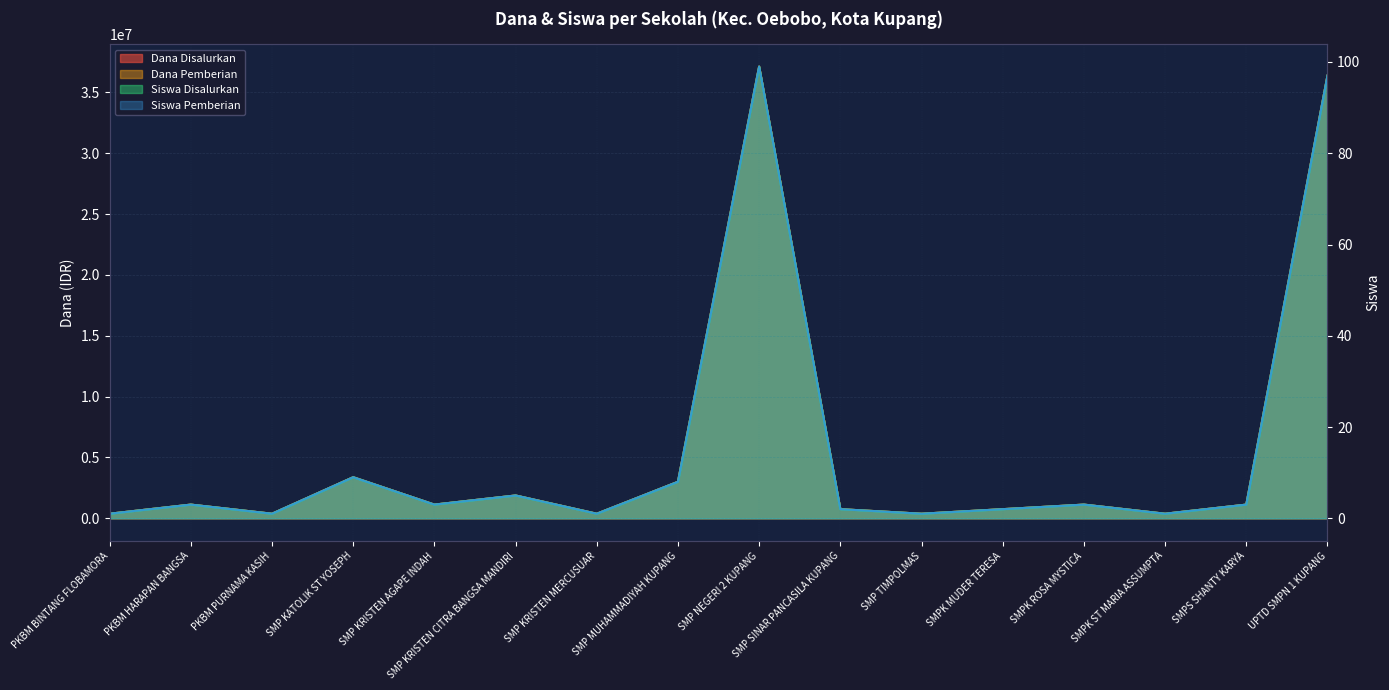

What is the minimum value for Dana Pemberian?

375000